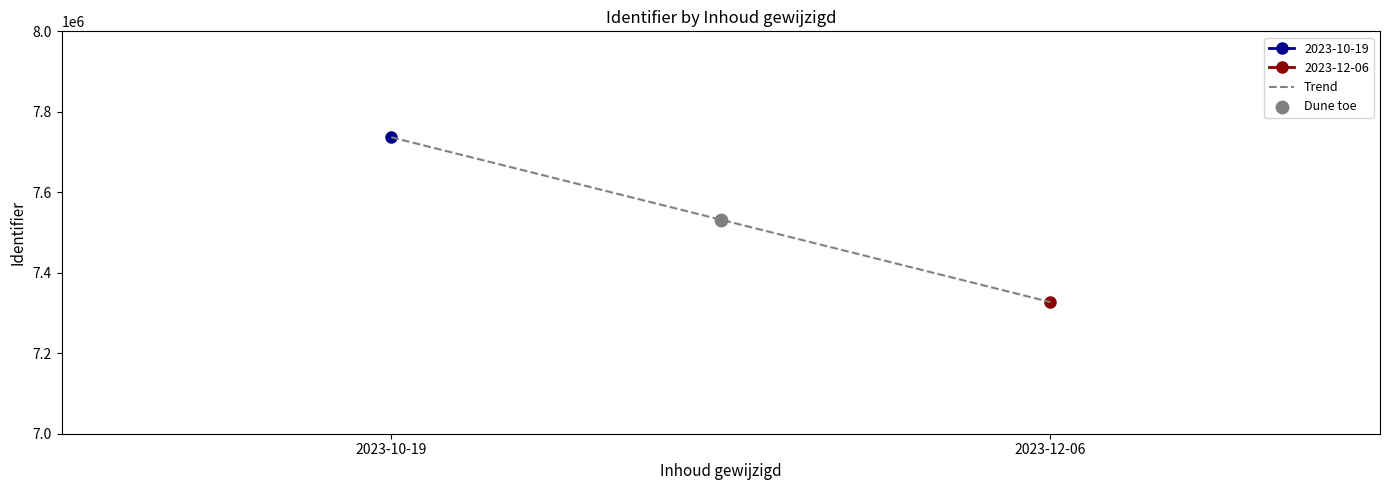

Approximately how many times larger is the value at 2023-10-19 compared to 2023-12-06?

1.1